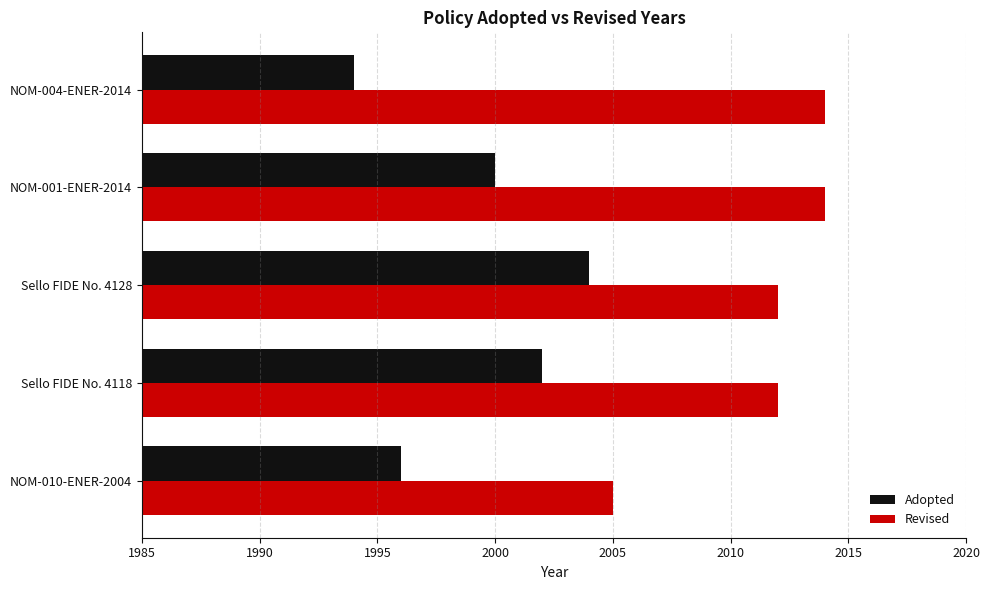

What are all the series names shown in the legend?

Adopted, Revised